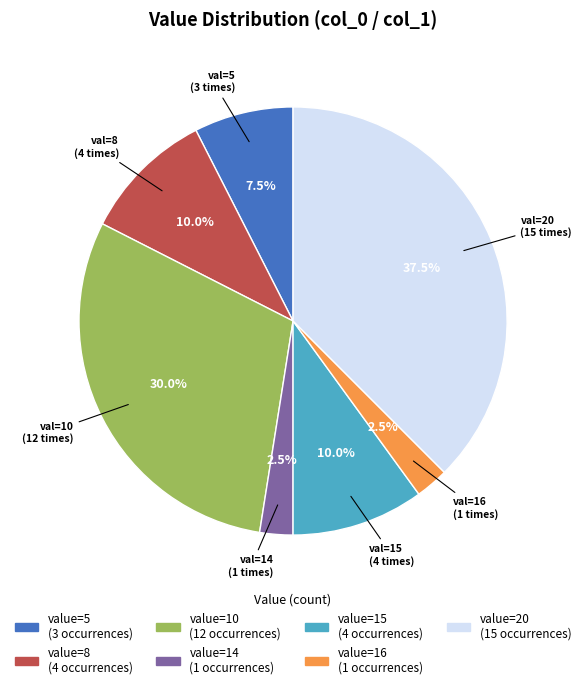

Does any single category account for the majority?

No